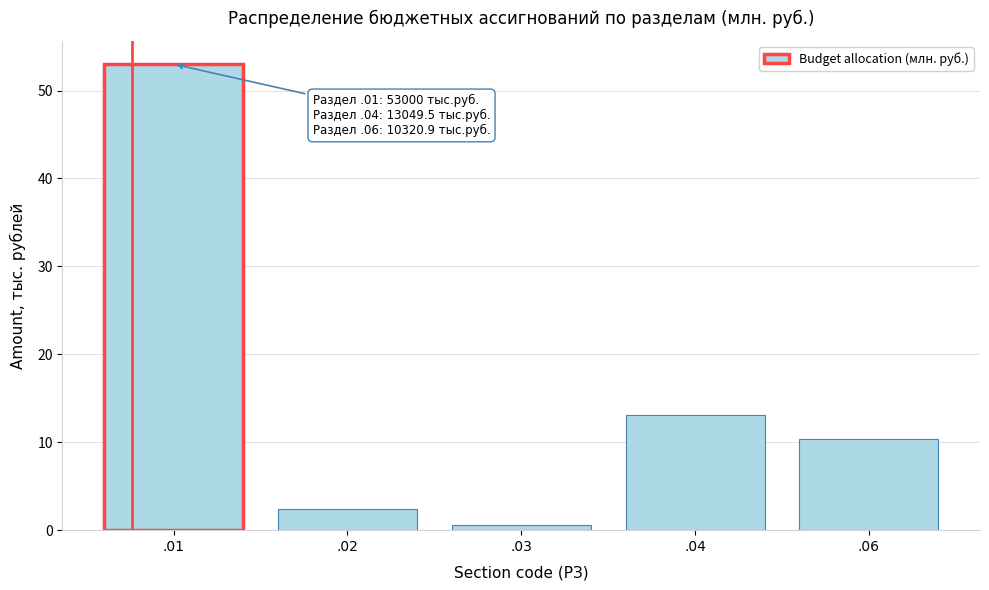

Reading right to left, what are all the values shown in this chart?

.06=10.3	.04=13.0	.03=0.5	.02=2.4	.01=53.0